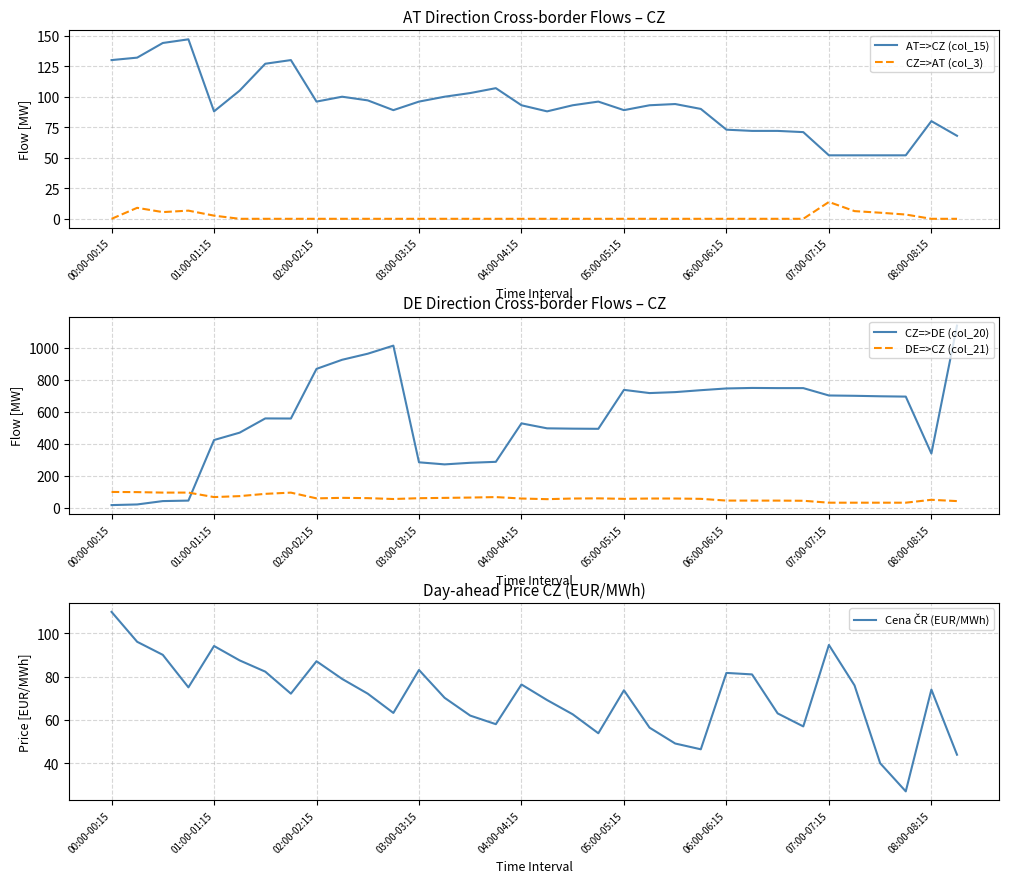

After their last crossing, which series has the higher values: CZ=>DE (col_20) or DE=>CZ (col_21)?

CZ=>DE (col_20)